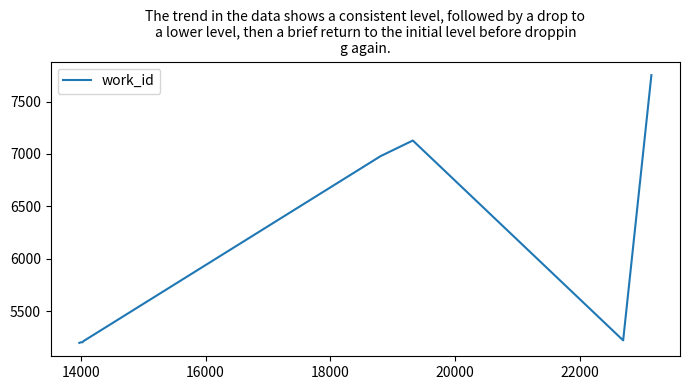

What is the difference between the maximum and minimum values?

2555